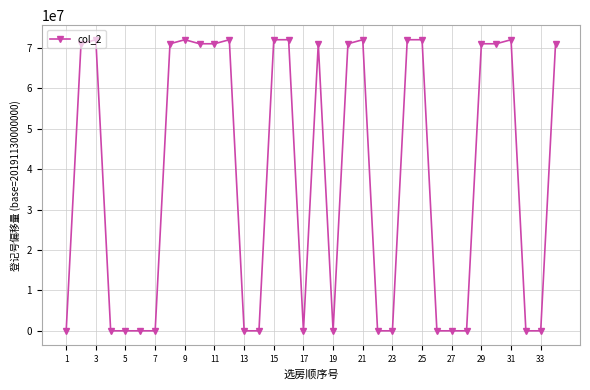

How many values are below 71000287?

17